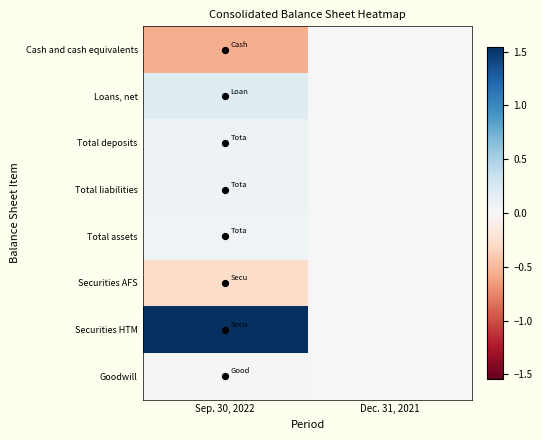

What is the total value across all series at Sep. 30, 2022?

1.1